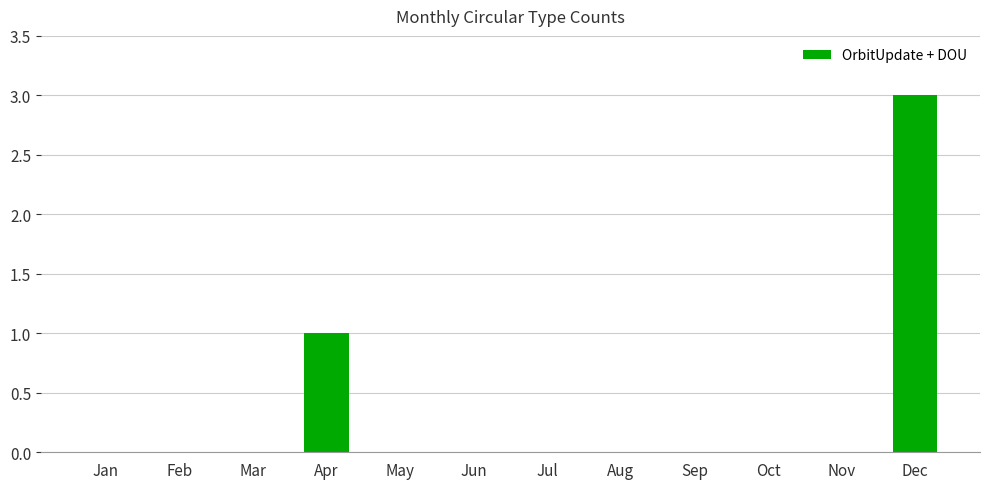

The chart shows a value of 2 at Aug. True or false?

False